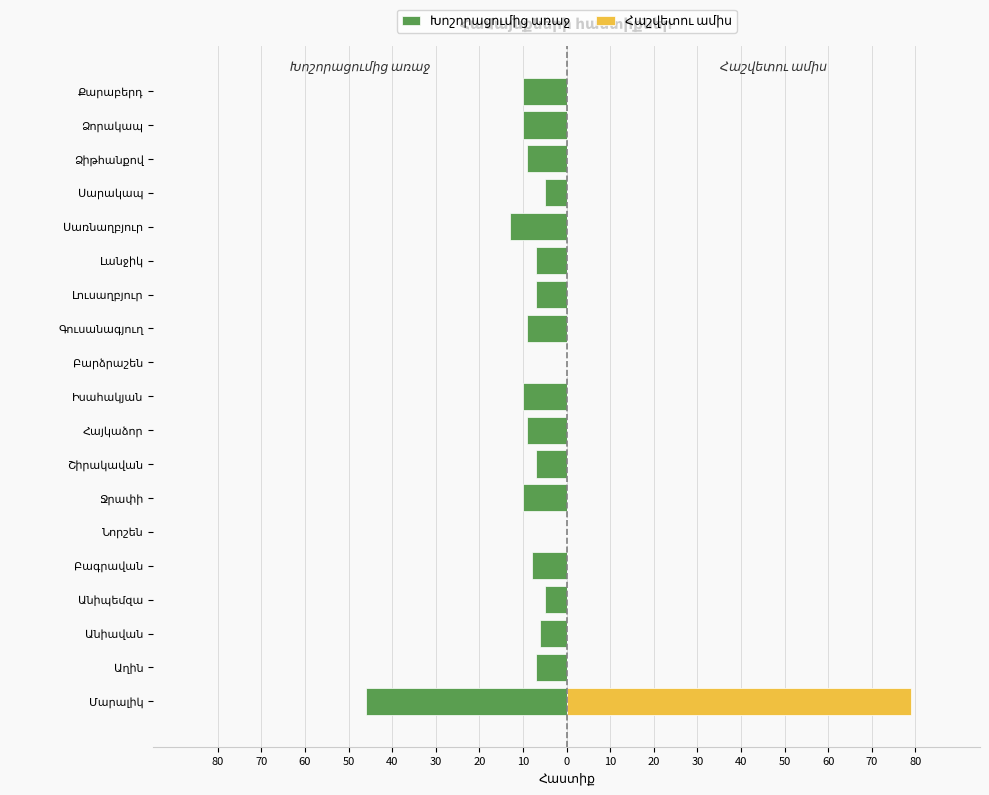

Count the number of data series in this chart.

2